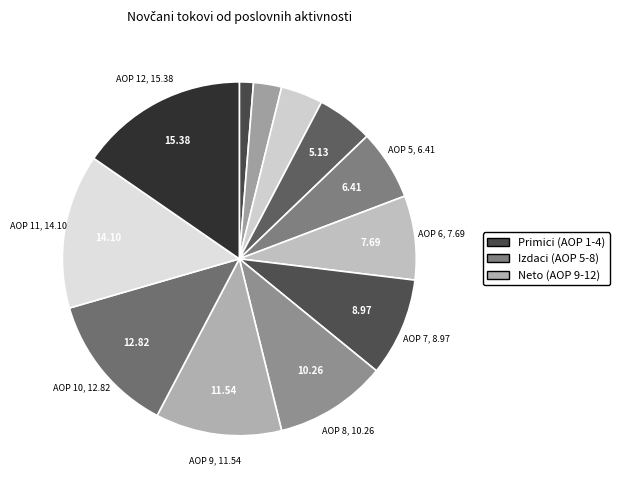

To the nearest percent, what is the difference between the largest and smallest slice percentages?

14%